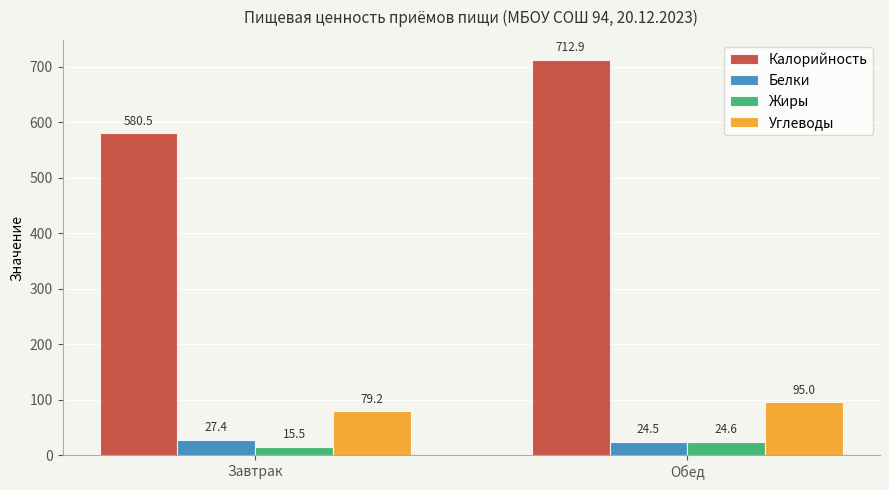

Which category has the lowest value in the Углеводы series?

Завтрак